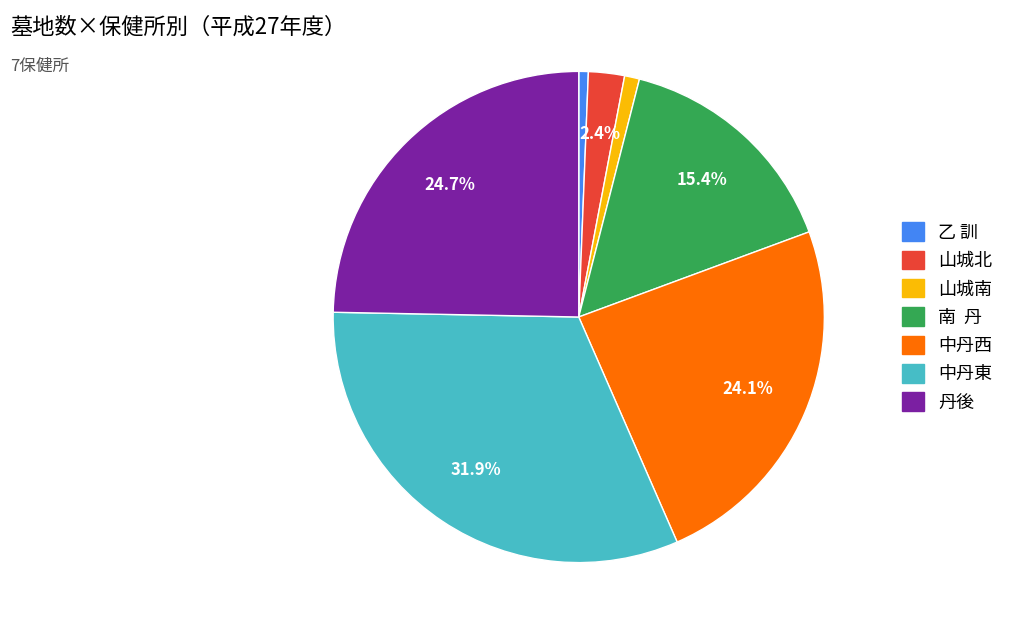

Which slice is the largest?

中丹東